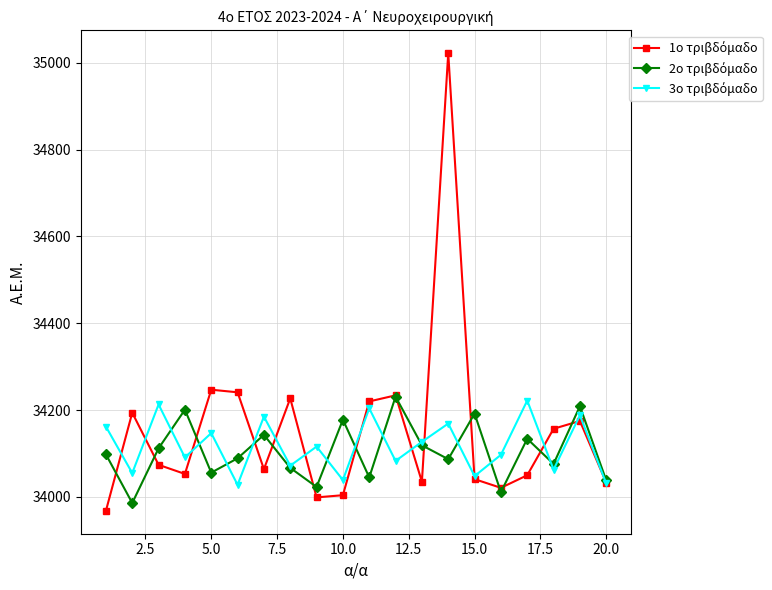

What is the greatest value displayed?

35022